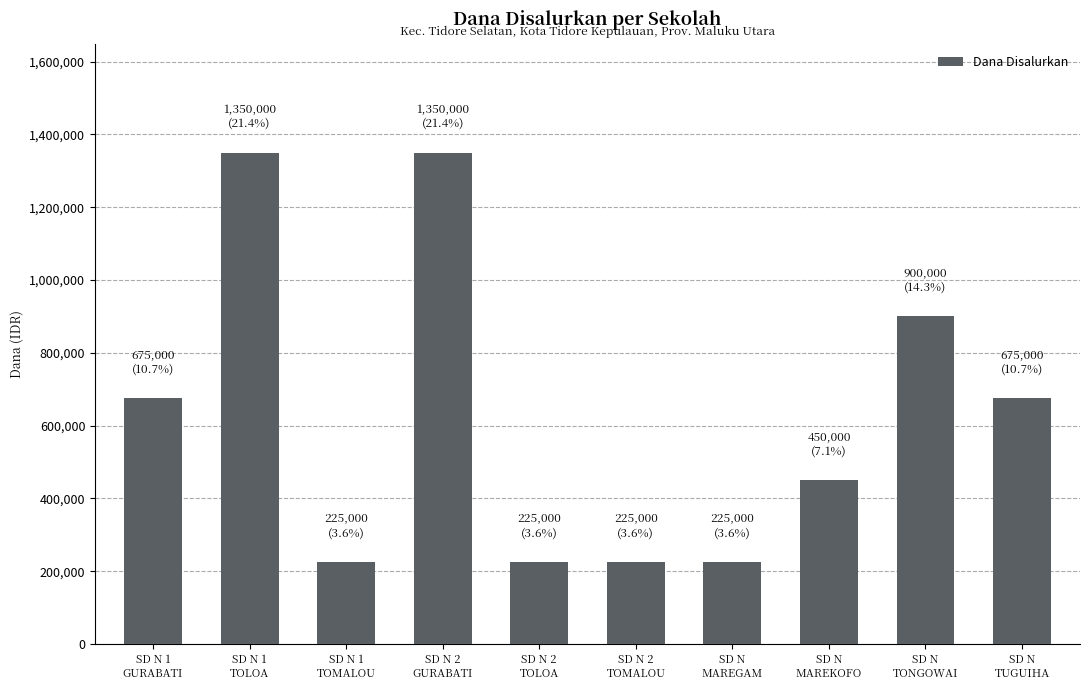

What is the difference between the second highest and minimum values?

1125000